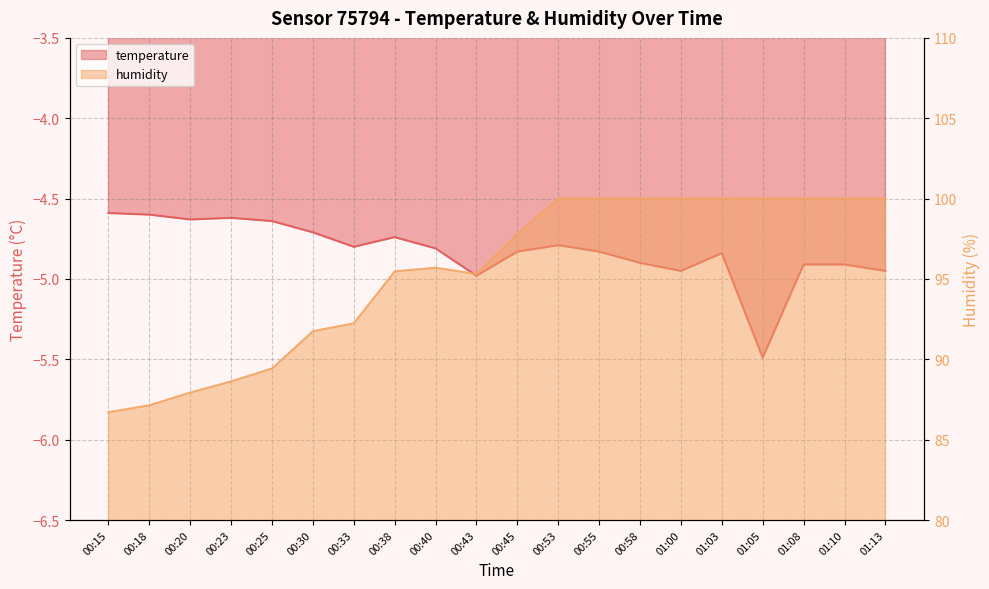

Rank the series at 01:13 from lowest to highest value.

temperature, humidity